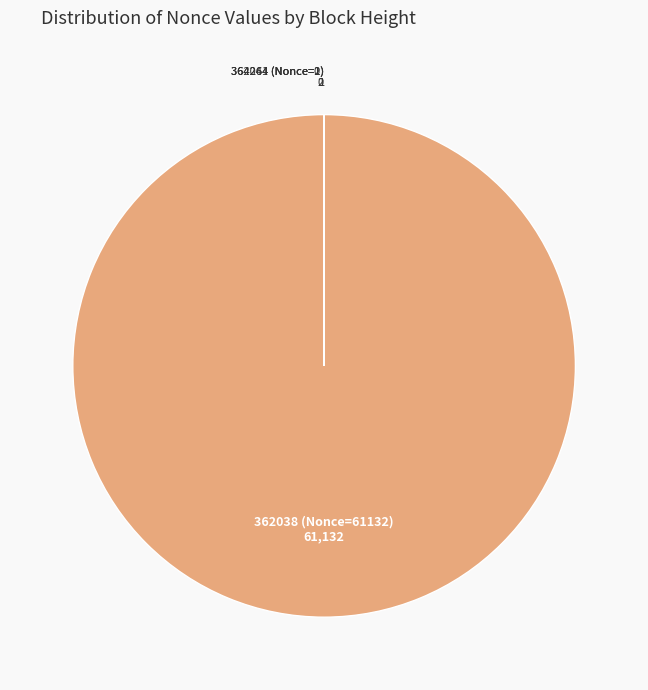

The 362038 (Nonce=61132) slice represents 95% of the pie. True or false?

False